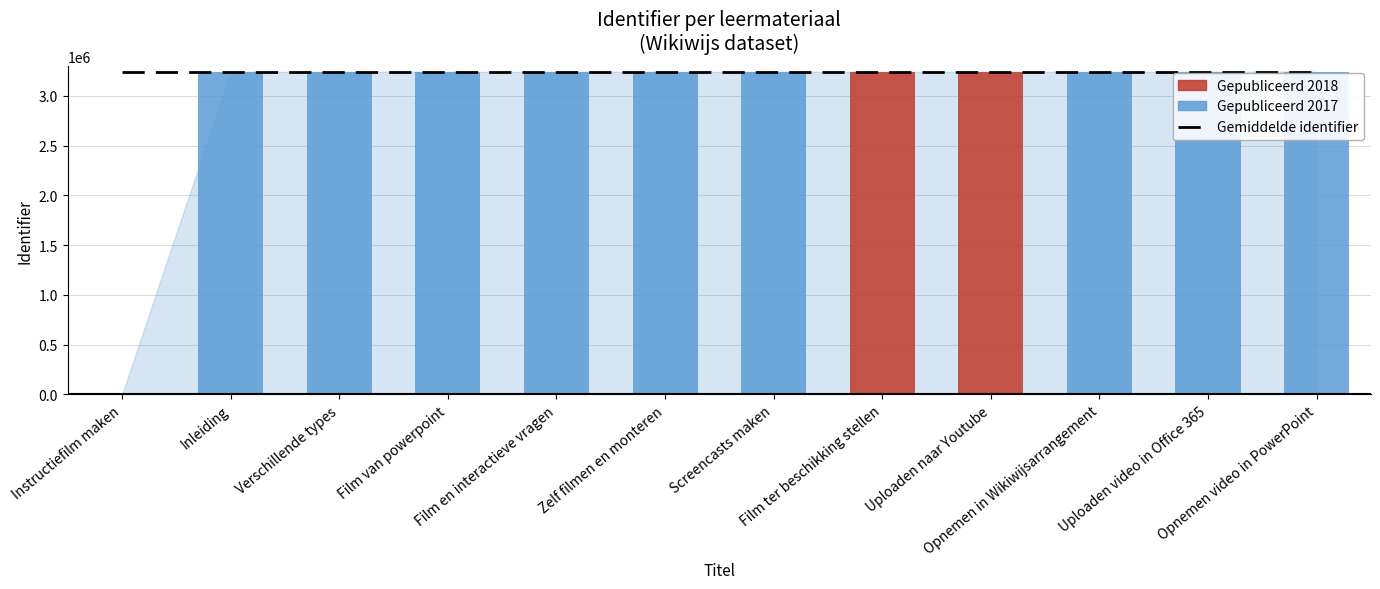

The value at Screencasts maken is 3242534. True or false?

True